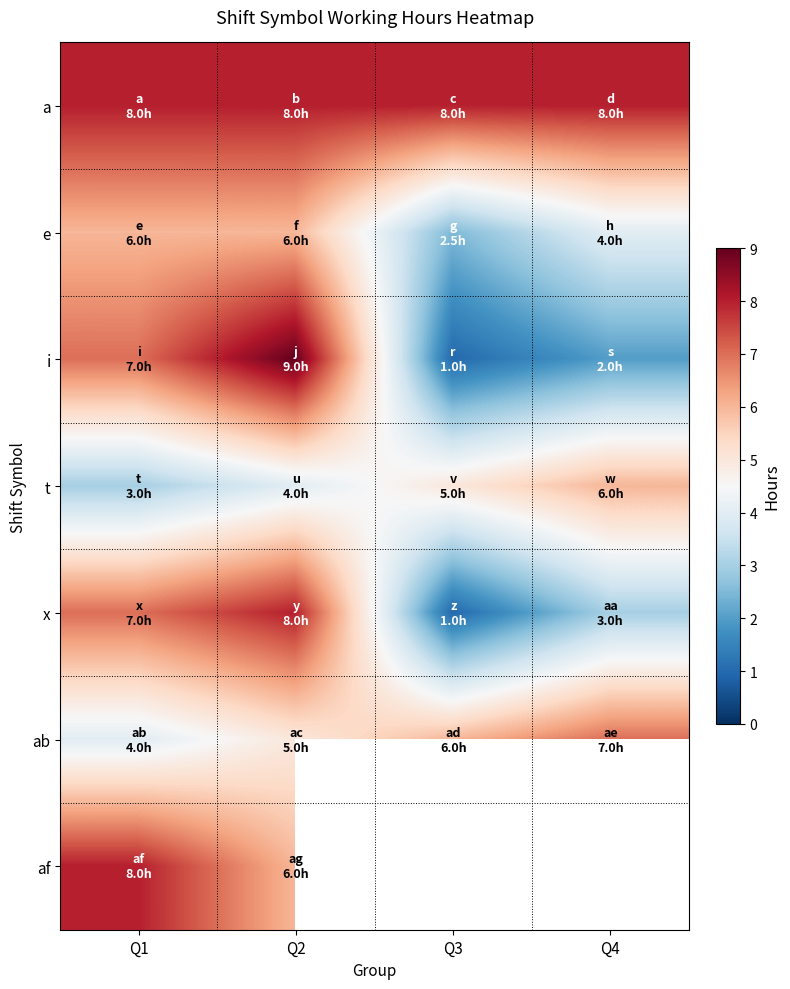

Where is a nearest to the value 7?

Q1